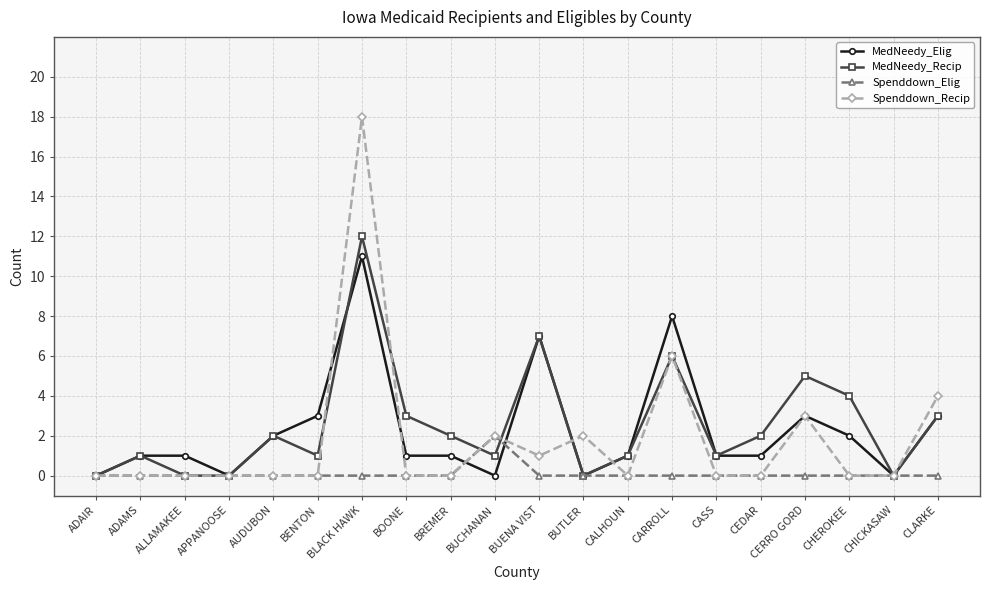

What is the difference between the MedNeedy_Elig values at APPANOOSE and BREMER?

1